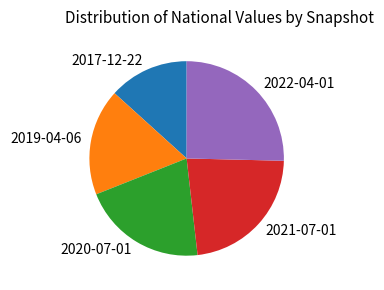

Is there any slice that represents more than half of the pie?

No